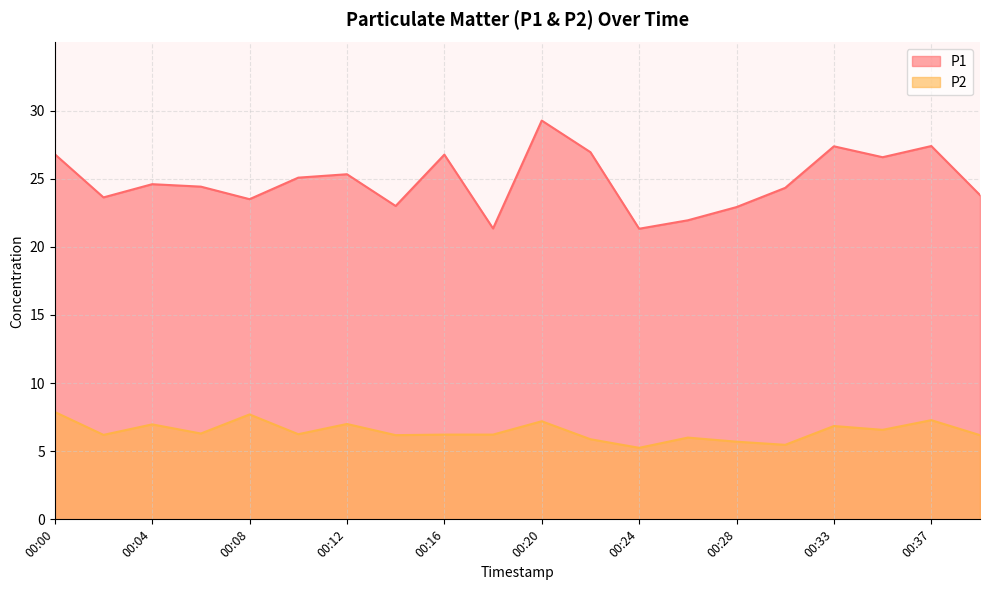

What is the difference between the P2 values at 00:39 and 00:20?

1.0